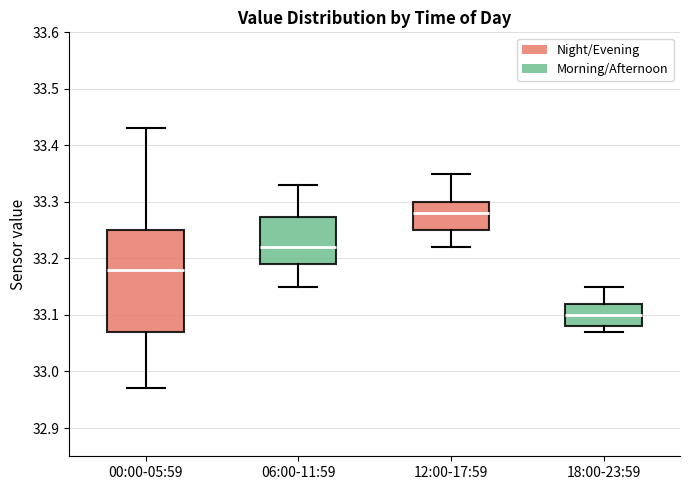

Reading left to right, transcribe this box plot: for each box, give where its median line is, the range the box spans, and where its two whiskers end, as read against the y-axis. The values are not printed on the chart, so give them approximately, as read against the axis.

00:00-05:59: median 33.18, box 33.07 to 33.25, whiskers 32.97 to 33.43
06:00-11:59: median 33.22, box 33.19 to 33.27, whiskers 33.15 to 33.33
12:00-17:59: median 33.28, box 33.25 to 33.30, whiskers 33.22 to 33.35
18:00-23:59: median 33.10, box 33.08 to 33.12, whiskers 33.07 to 33.15